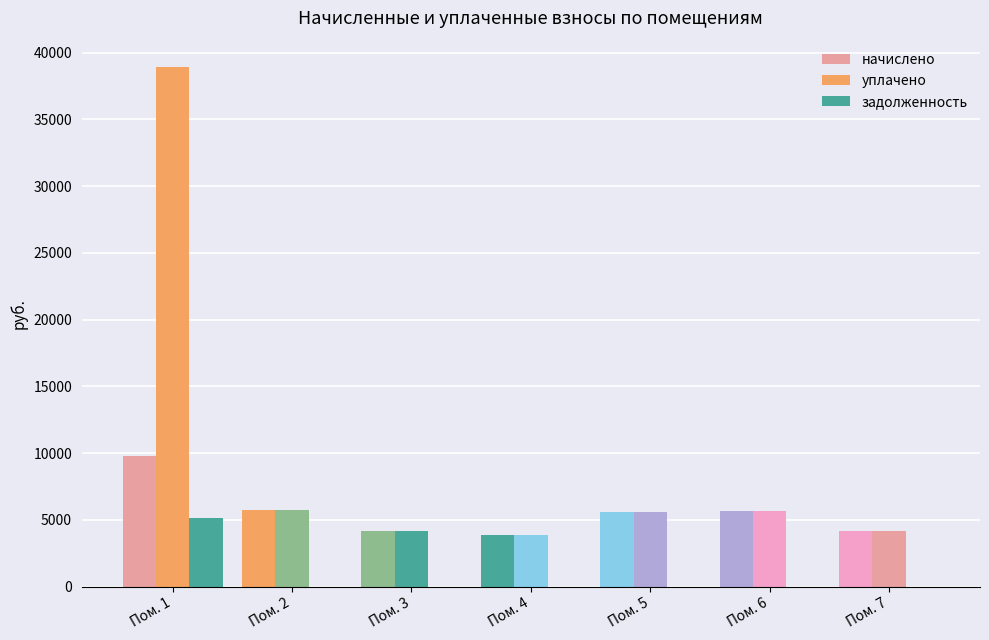

What is the sum of all начислено values?

39036.3